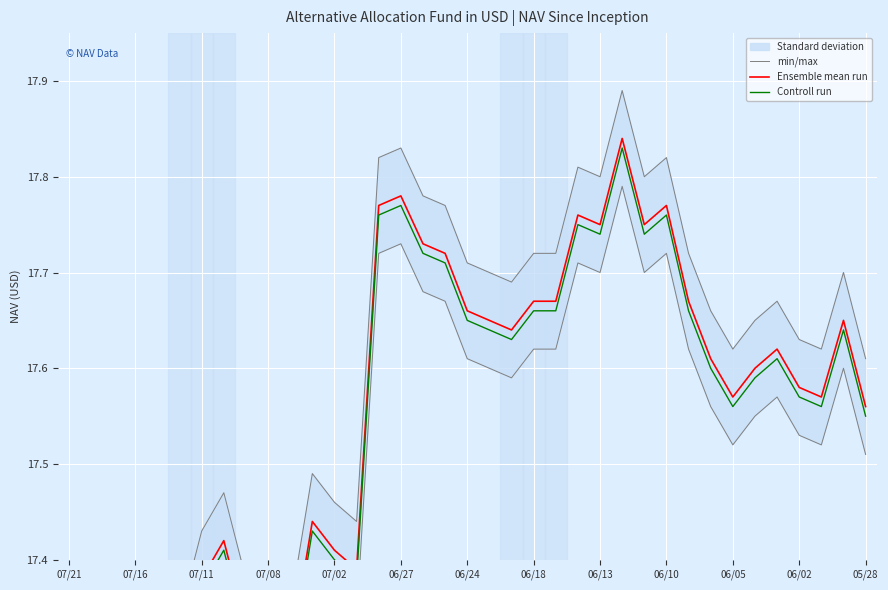

What is the minimum value shown in the chart?

17.1